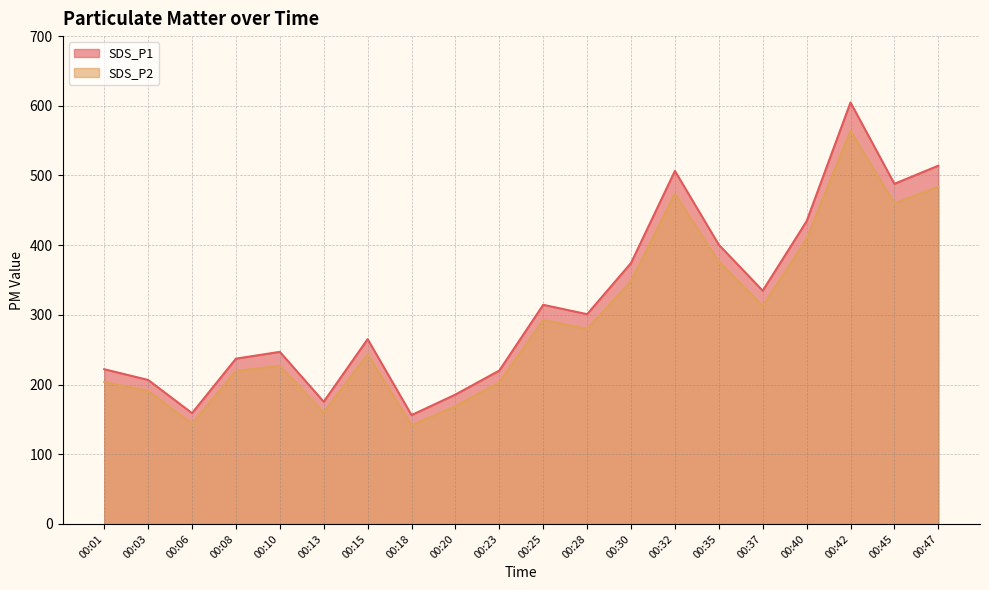

How many lines are shown in the chart?

2